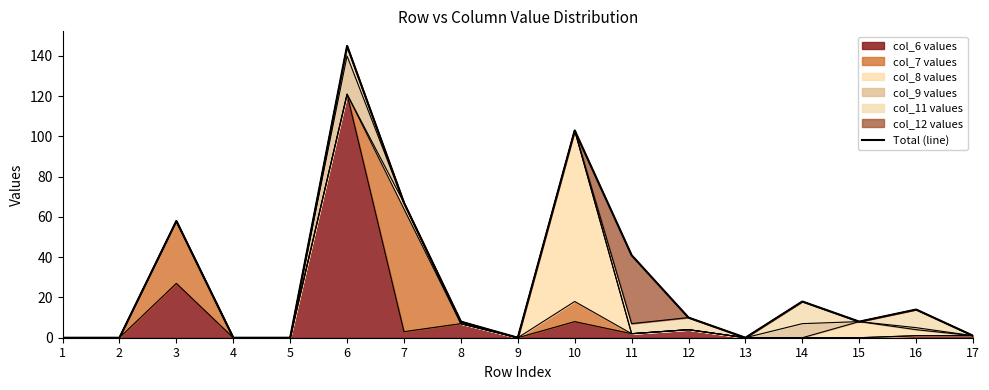

Rank the categories by value from lowest to highest.

1, 2, 4, 5, 9, 13, 17, 8, 15, 12, 16, 14, 11, 3, 7, 10, 6